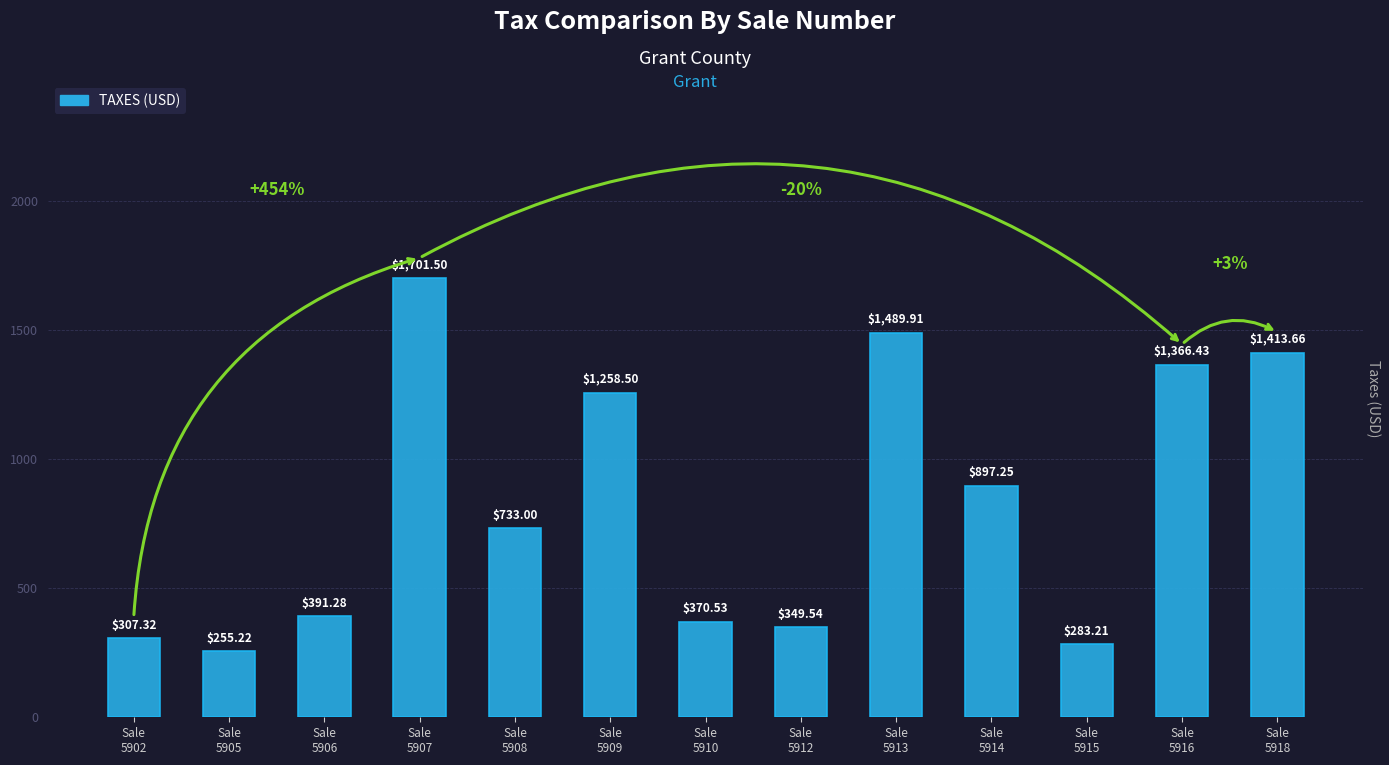

How many values are below 733?

6